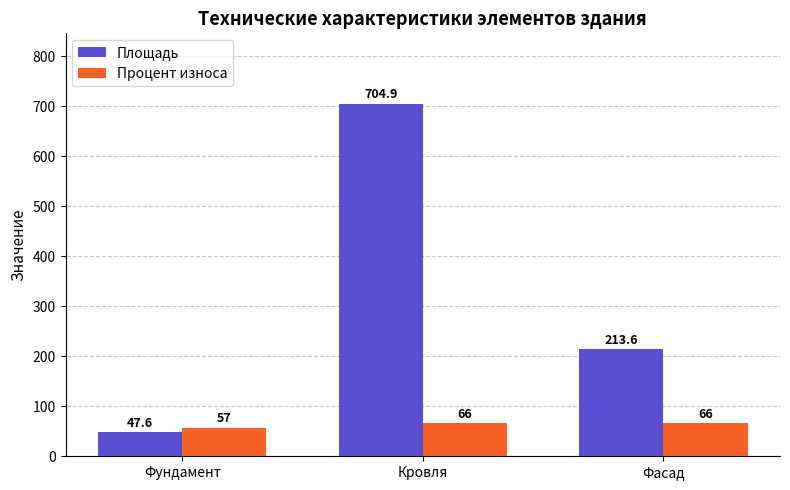

List the series in order of their overall mean, highest first.

Площадь, Процент износа